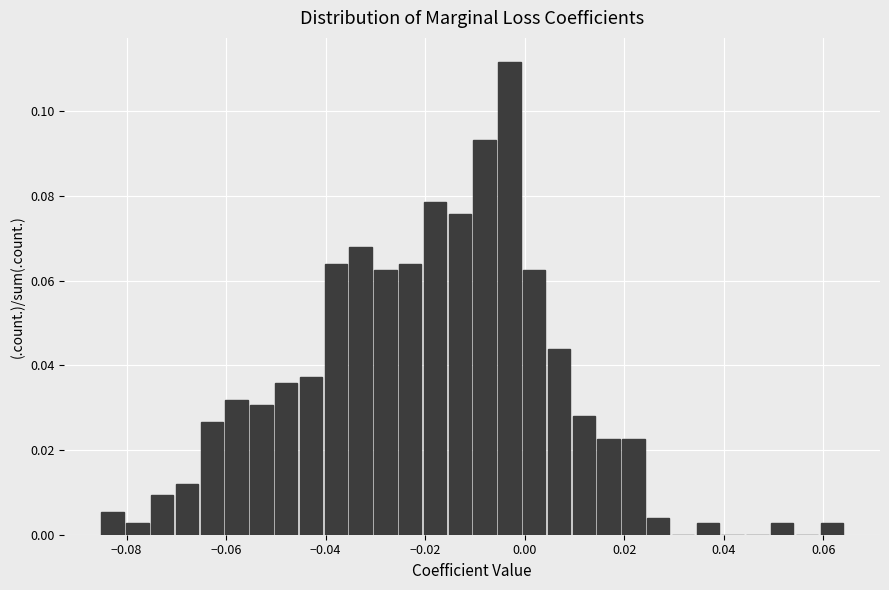

Around what value on the x-axis is the tallest bar? Give the approximate position of its centre, as read against the axis.

-0.004